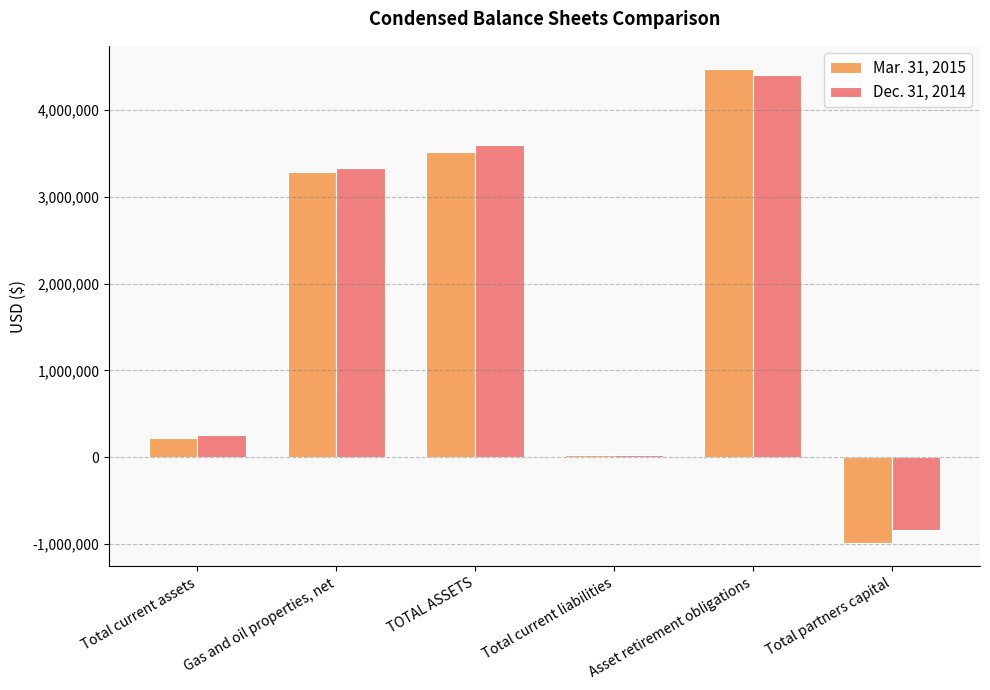

What position from the left is Total current liabilities?

4